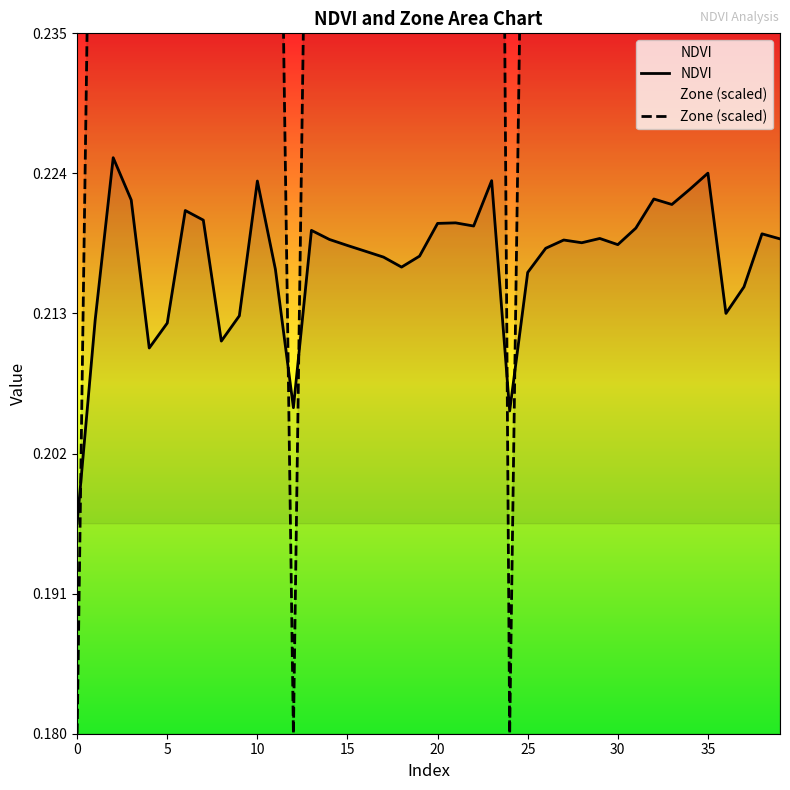

How many Zone (scaled) values are between 0 and 1?

40